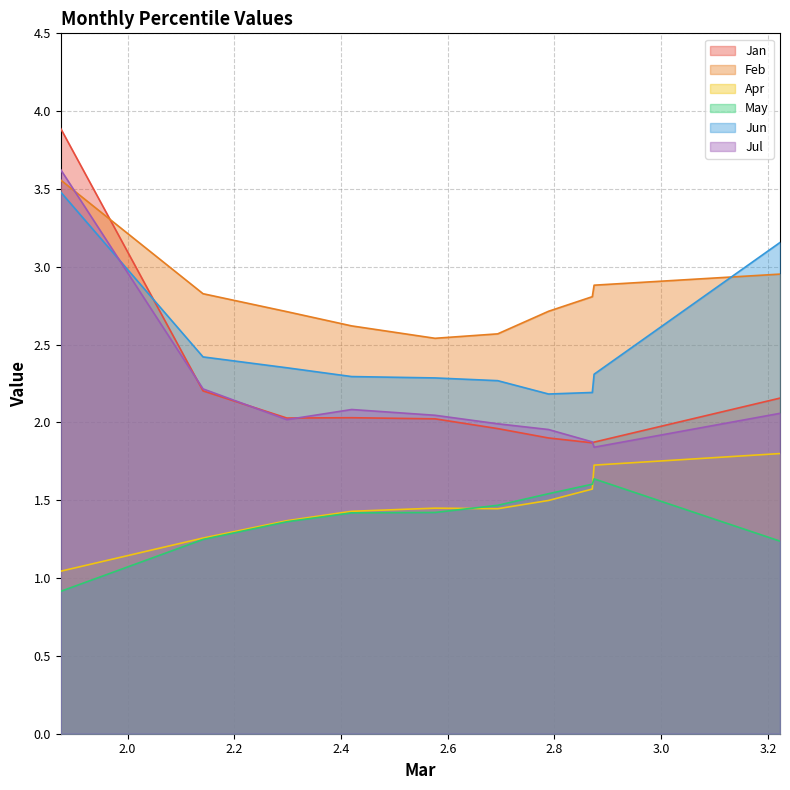

What is the difference between the maximum and minimum values in the May series?

0.7